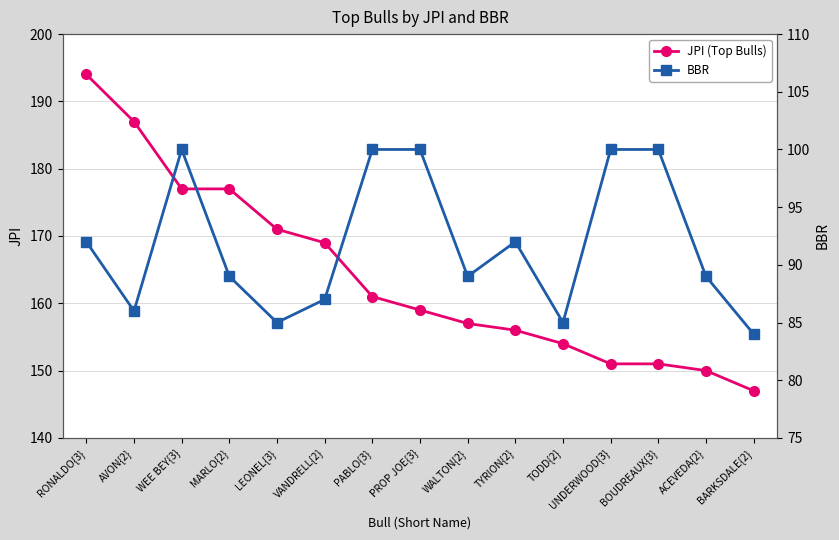

List the series in order of their overall mean, highest first.

JPI (Top Bulls), BBR